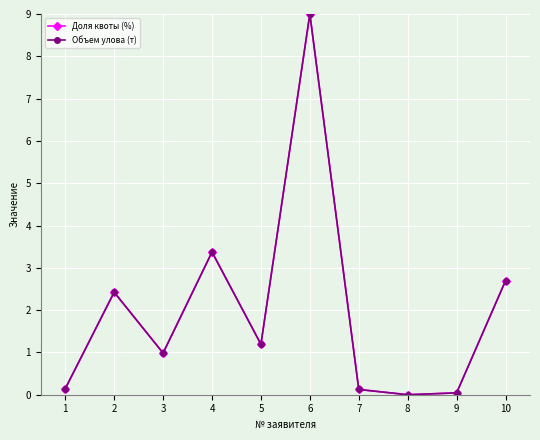

Which series changed the most between 5 and 10?

Объем улова (т)